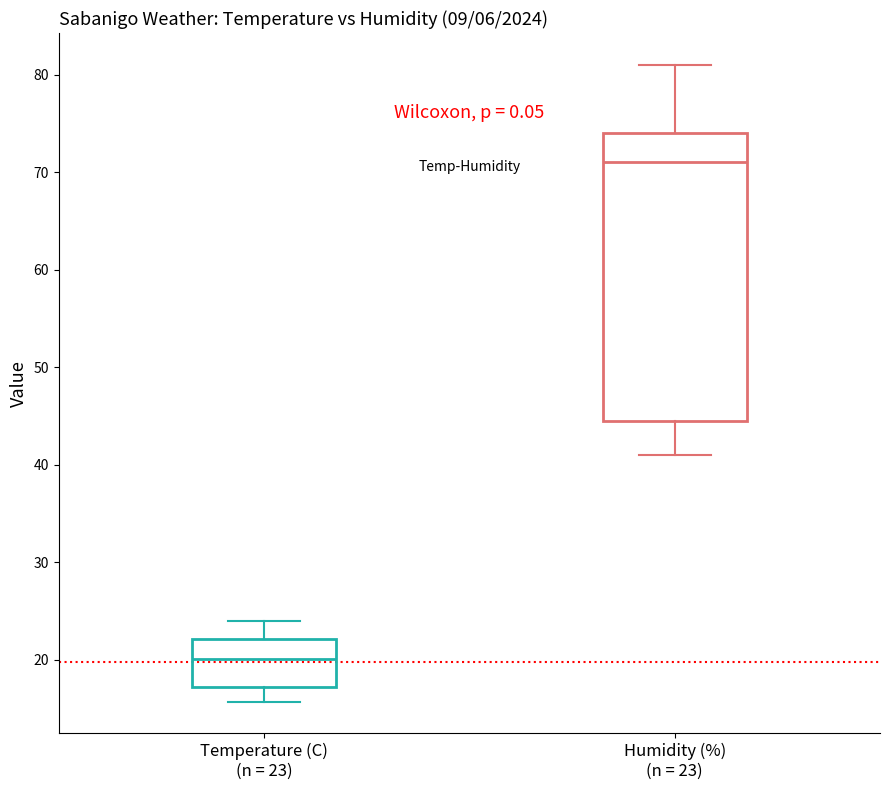

Which box has the lowest median line?

Temperature (C) (n = 23)